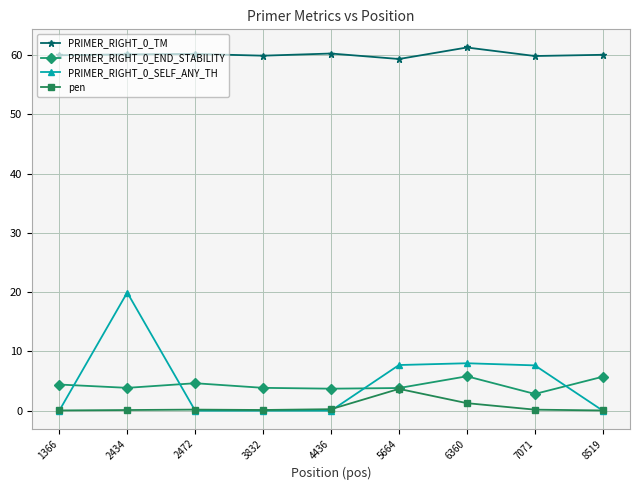

True or false: PRIMER_RIGHT_0_TM has more than 1 interior local peaks.

True